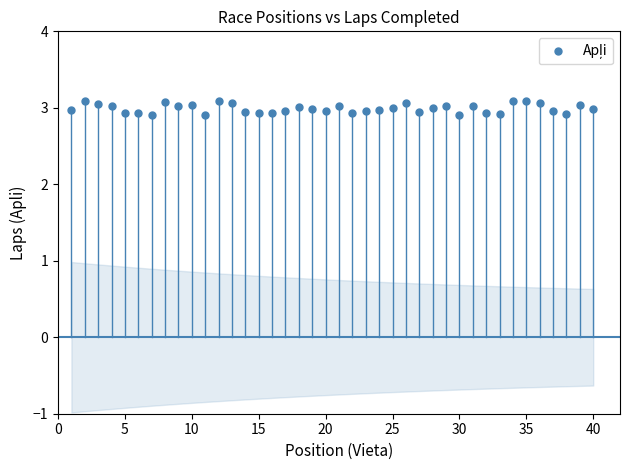

What is the range of X values (max minus min)?

39.0